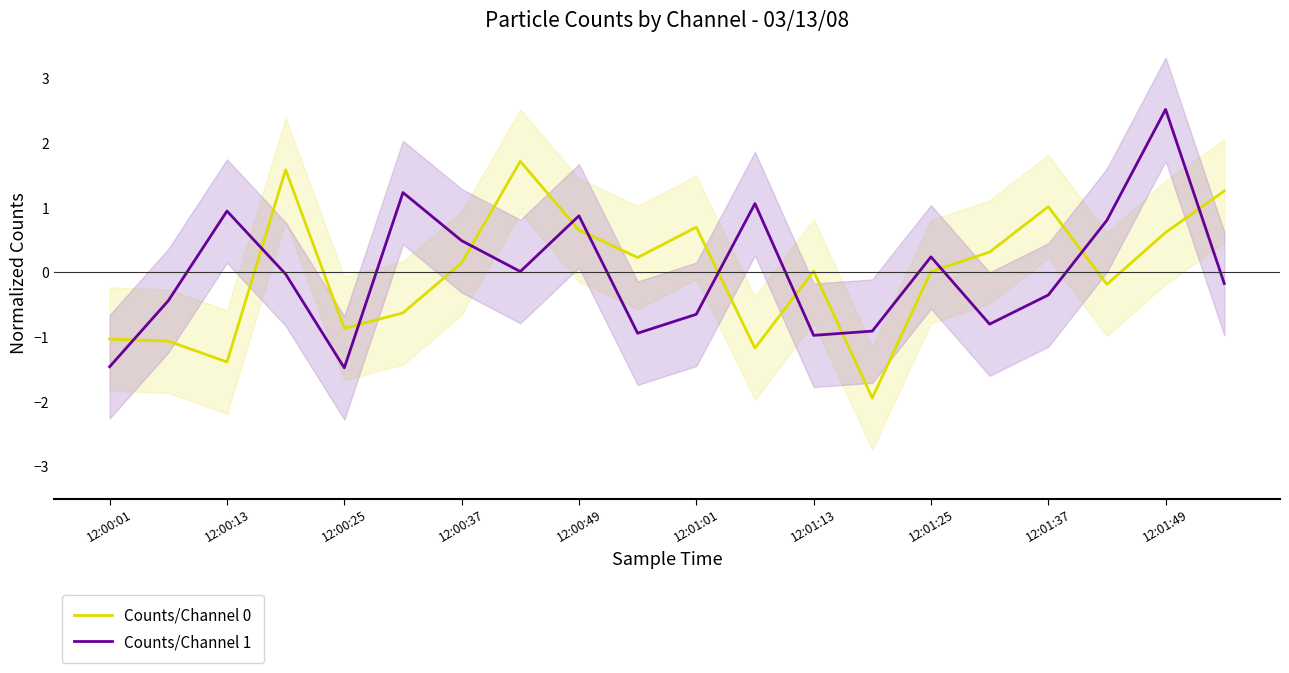

Reading right to left, transcribe all the data shown in this chart.

Counts/Channel 0: 1.3	0.6	-0.2	1.0	0.3	0.0	-1.9	0.0	-1.2	0.7	0.2	0.7	1.7	0.1	-0.6	-0.9	1.6	-1.4	-1.1	-1.0
Counts/Channel 1: -0.2	2.5	0.8	-0.3	-0.8	0.2	-0.9	-1.0	1.1	-0.6	-0.9	0.9	0.0	0.5	1.2	-1.5	-0.0	0.9	-0.4	-1.5